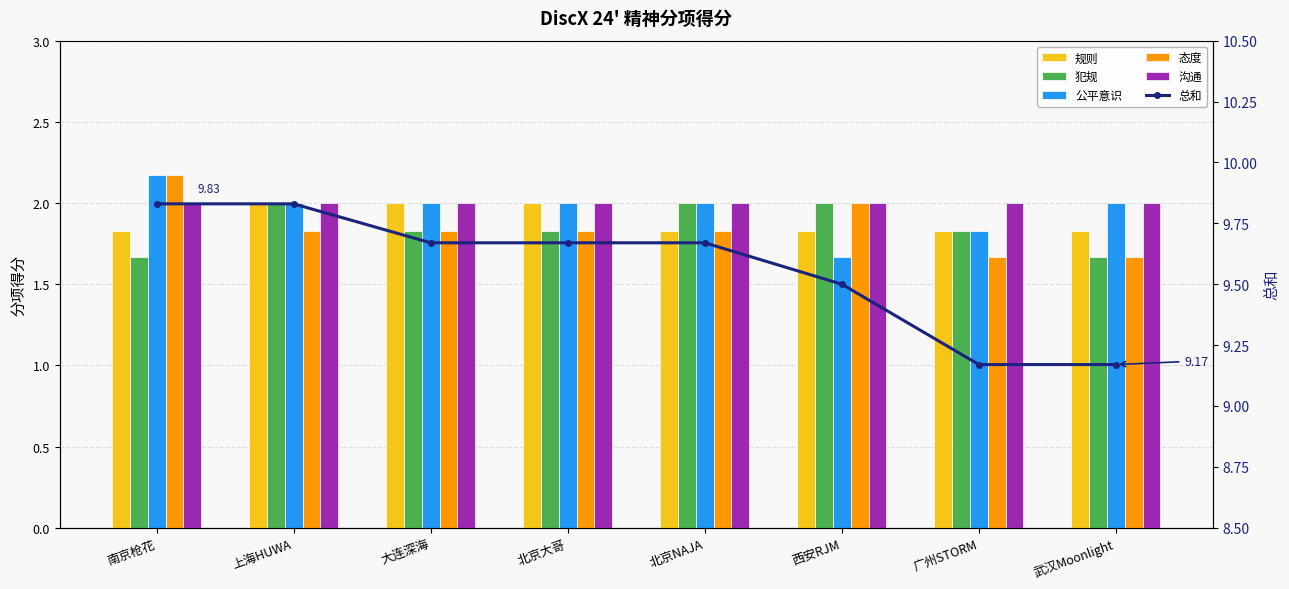

At 大连深海, list the series in order from smallest to largest.

犯规, 态度, 规则, 公平意识, 沟通, 总和